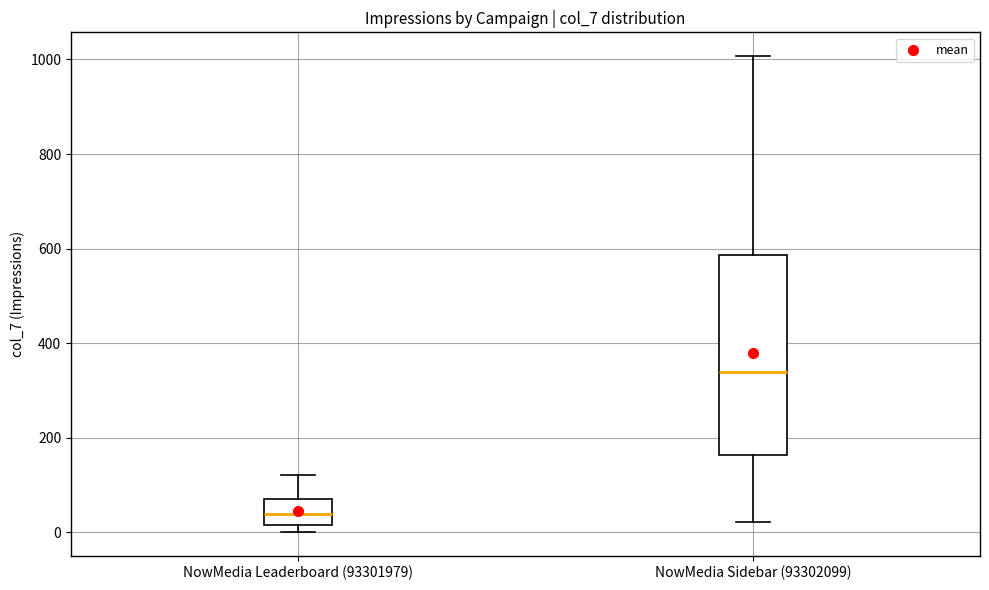

Which box's median line is the lowest?

NowMedia Leaderboard (93301979)